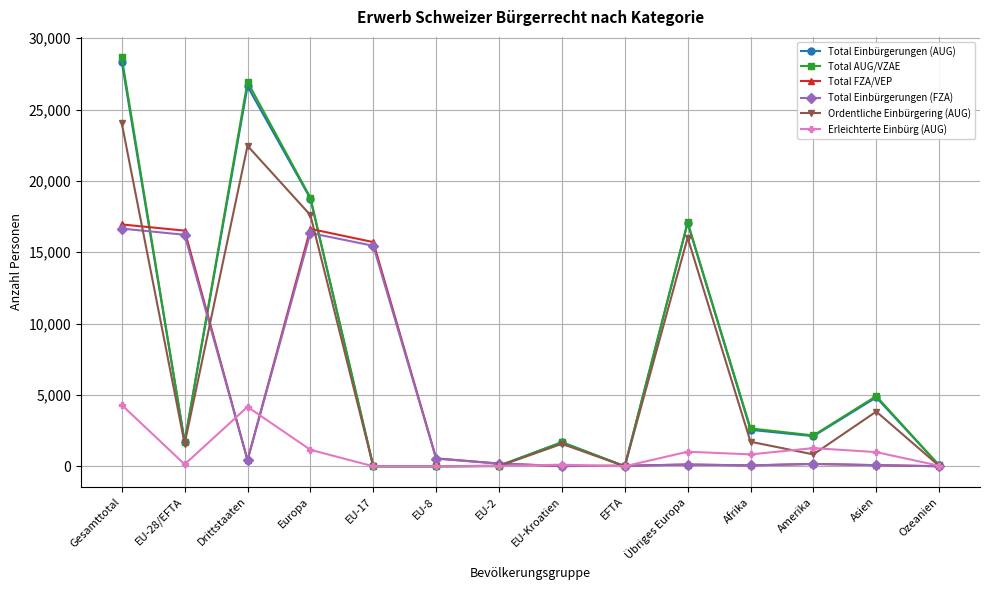

Read the Total FZA/VEP value at EU-28/EFTA, to the nearest 50.

16500